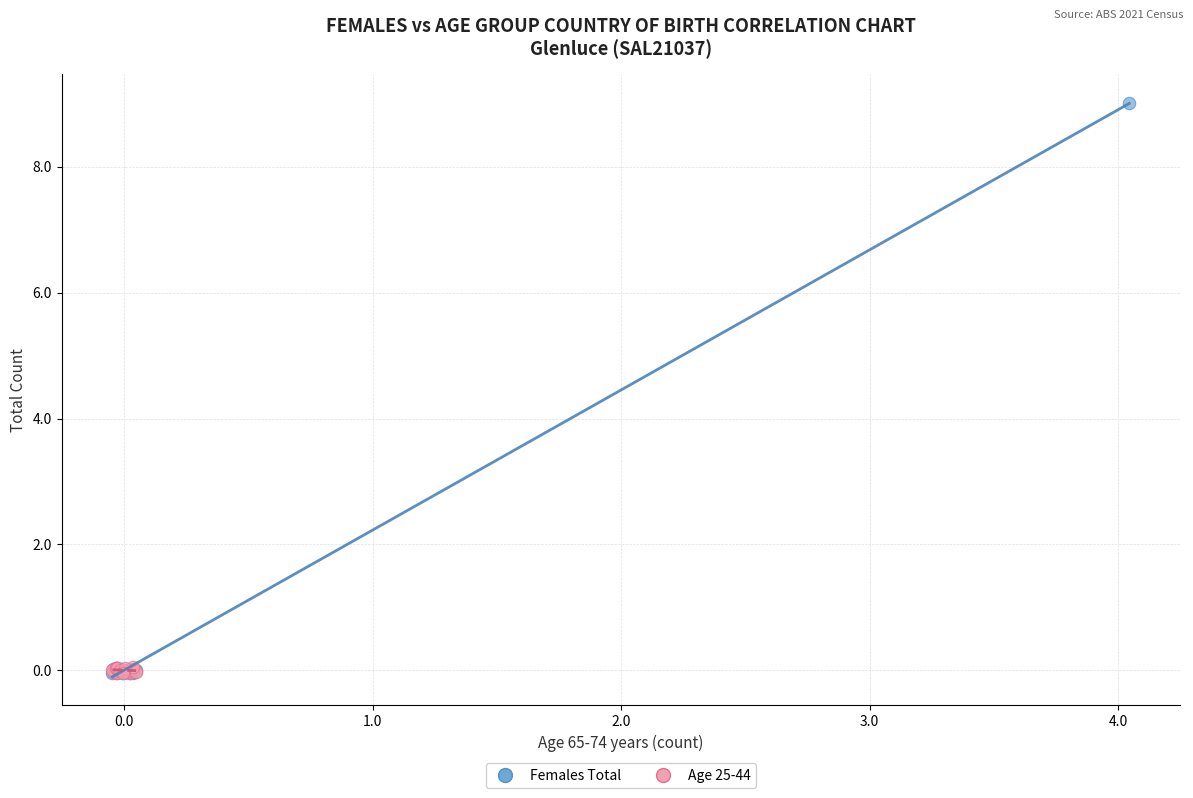

What are all the series names shown in the legend?

Females Total, Age 25-44